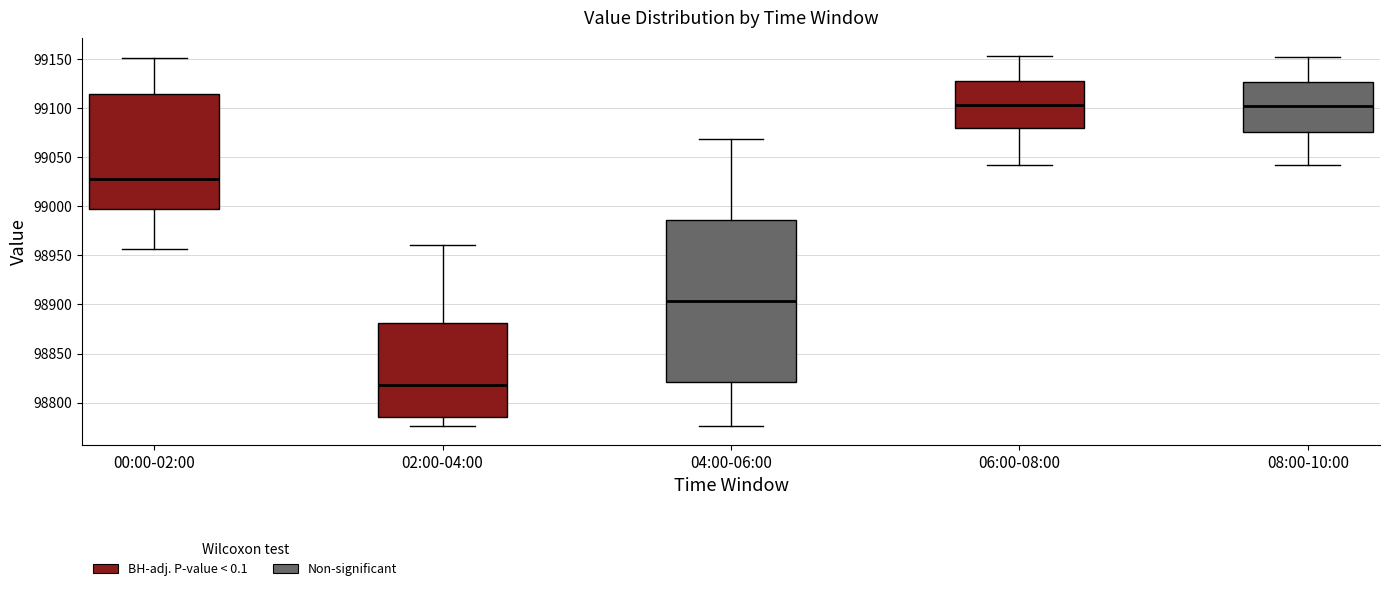

Reading left to right, read every box against the y-axis: the position of its median line, the range the box covers, and the ends of its whiskers. The values are not printed on the chart, so give them approximately, as read against the axis.

00:00-02:00: median 99025, box 98995 to 99115, whiskers 98955 to 99150
02:00-04:00: median 98820, box 98785 to 98880, whiskers 98775 to 98960
04:00-06:00: median 98905, box 98820 to 98985, whiskers 98775 to 99070
06:00-08:00: median 99105, box 99080 to 99125, whiskers 99040 to 99155
08:00-10:00: median 99100, box 99075 to 99125, whiskers 99040 to 99150